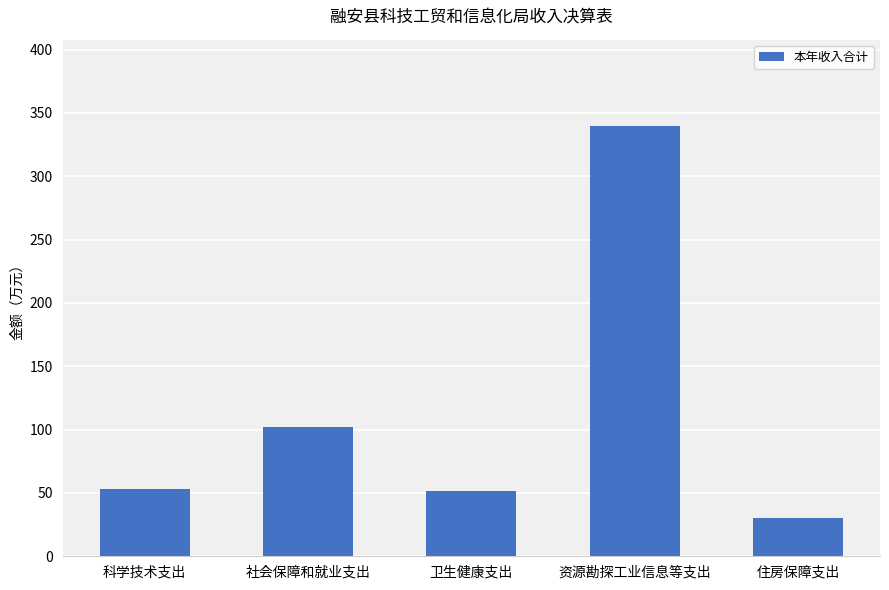

How many distinct data groups are displayed?

1